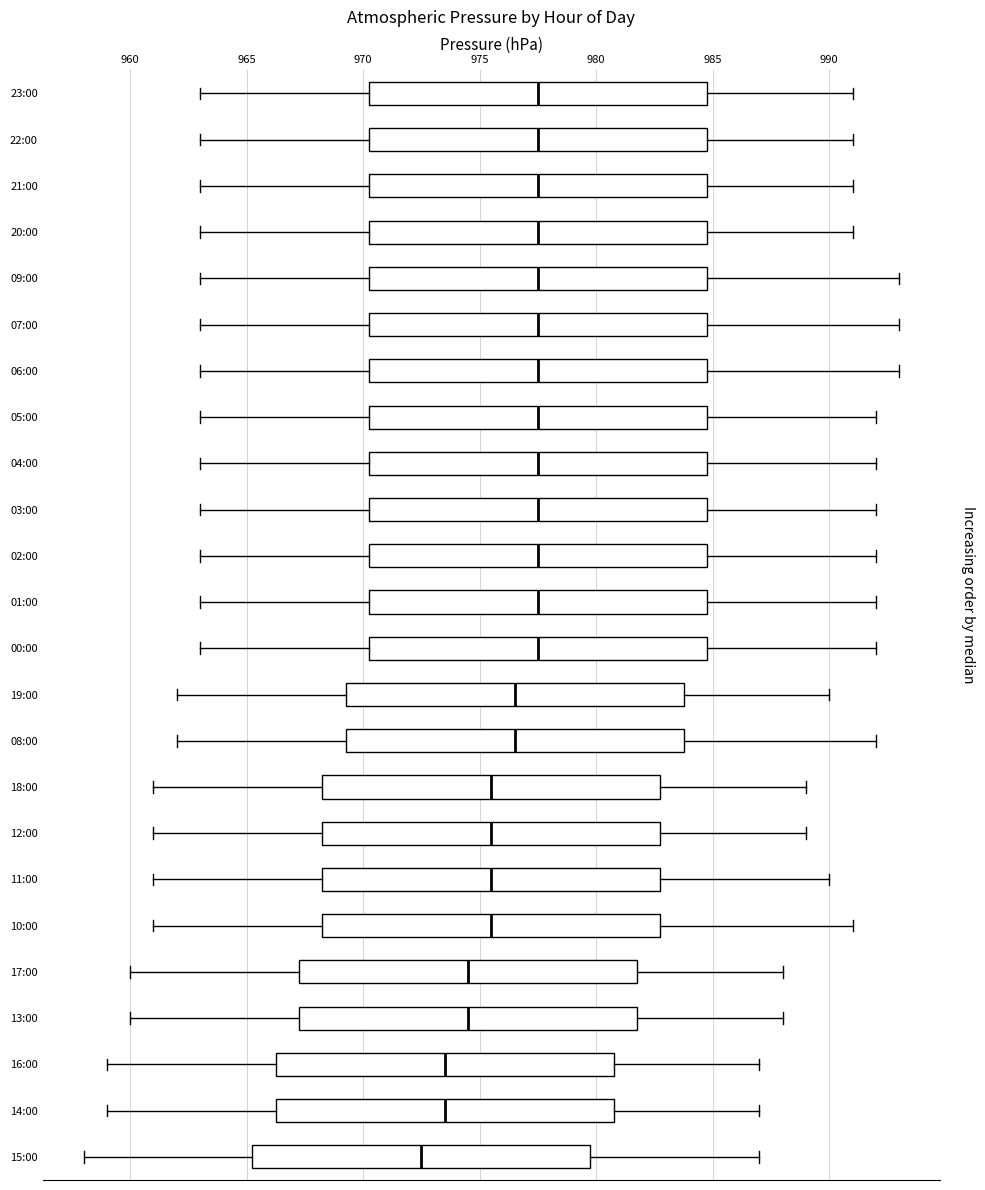

Reading bottom to top, transcribe this box plot: for each box, give where its median line is, the range the box spans, and where its two whiskers end, as read against the x-axis. The values are not printed on the chart, so give them approximately, as read against the axis.

15:00: median 972.5, box 965.5 to 980.0, whiskers 958.0 to 987.0
14:00: median 973.5, box 966.5 to 981.0, whiskers 959.0 to 987.0
16:00: median 973.5, box 966.5 to 981.0, whiskers 959.0 to 987.0
13:00: median 974.5, box 967.5 to 982.0, whiskers 960.0 to 988.0
17:00: median 974.5, box 967.5 to 982.0, whiskers 960.0 to 988.0
10:00: median 975.5, box 968.5 to 983.0, whiskers 961.0 to 991.0
11:00: median 975.5, box 968.5 to 983.0, whiskers 961.0 to 990.0
12:00: median 975.5, box 968.5 to 983.0, whiskers 961.0 to 989.0
18:00: median 975.5, box 968.5 to 983.0, whiskers 961.0 to 989.0
08:00: median 976.5, box 969.5 to 984.0, whiskers 962.0 to 992.0
19:00: median 976.5, box 969.5 to 984.0, whiskers 962.0 to 990.0
00:00: median 977.5, box 970.5 to 985.0, whiskers 963.0 to 992.0
01:00: median 977.5, box 970.5 to 985.0, whiskers 963.0 to 992.0
02:00: median 977.5, box 970.5 to 985.0, whiskers 963.0 to 992.0
03:00: median 977.5, box 970.5 to 985.0, whiskers 963.0 to 992.0
04:00: median 977.5, box 970.5 to 985.0, whiskers 963.0 to 992.0
05:00: median 977.5, box 970.5 to 985.0, whiskers 963.0 to 992.0
06:00: median 977.5, box 970.5 to 985.0, whiskers 963.0 to 993.0
07:00: median 977.5, box 970.5 to 985.0, whiskers 963.0 to 993.0
09:00: median 977.5, box 970.5 to 985.0, whiskers 963.0 to 993.0
20:00: median 977.5, box 970.5 to 985.0, whiskers 963.0 to 991.0
21:00: median 977.5, box 970.5 to 985.0, whiskers 963.0 to 991.0
22:00: median 977.5, box 970.5 to 985.0, whiskers 963.0 to 991.0
23:00: median 977.5, box 970.5 to 985.0, whiskers 963.0 to 991.0